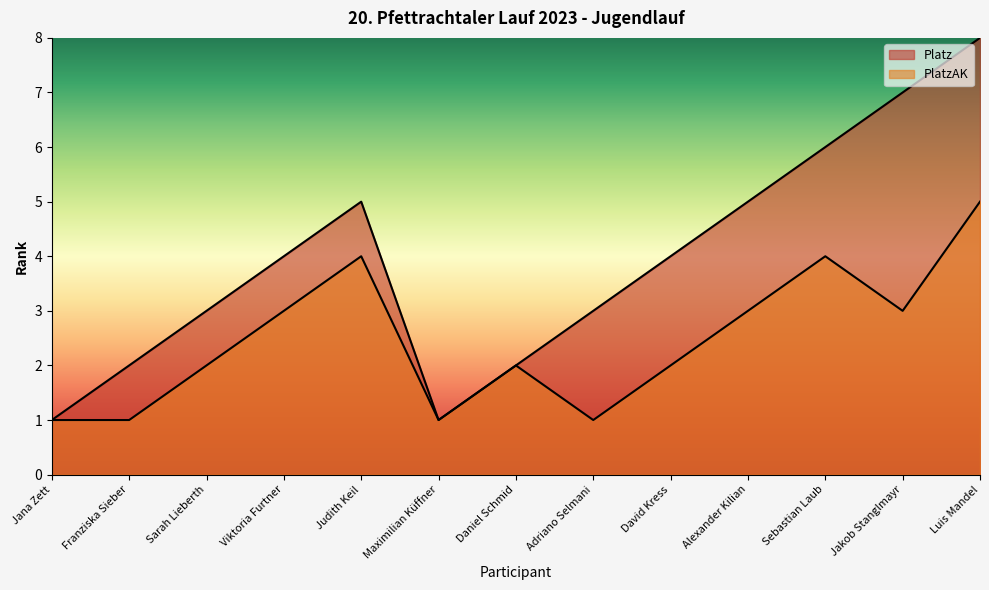

What position from the left is Judith Keil?

5